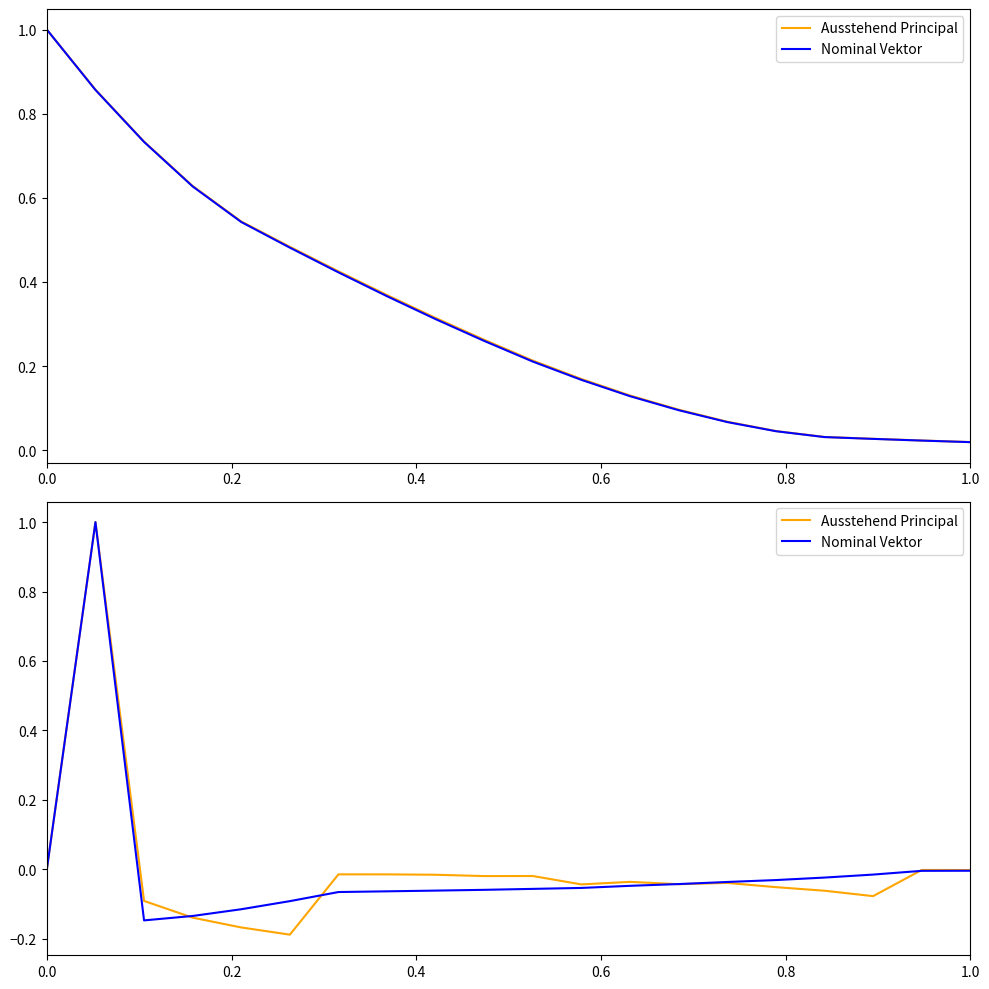

Rank the series by their average value, from lowest to highest.

Nominal Vektor, Ausstehend Principal